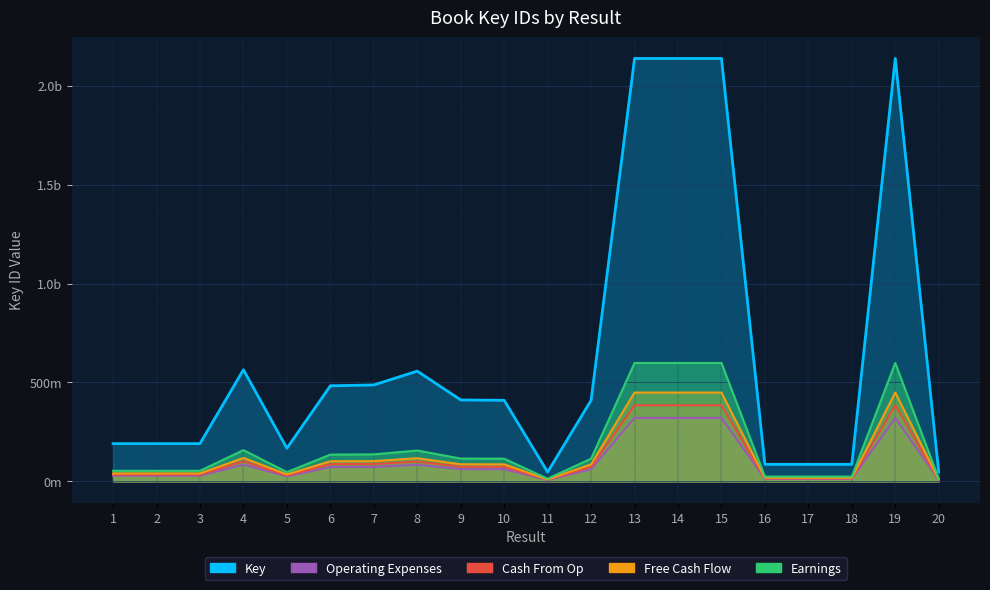

Reading left to right, extract all data points from this chart.

1=34349866.6	2=34349834.0	3=34349873.2	4=101569035.1	5=30149438.9	6=86949164.0	7=87744591.2	8=100298612.0	9=74094805.4	10=73744025.9	11=8477737.4	12=73739352.6	13=384783708.2	14=384777678.1	15=384781187.3	16=15496396.2	17=15496413.7	18=15496349.8	19=384779159.8	20=8672621.6